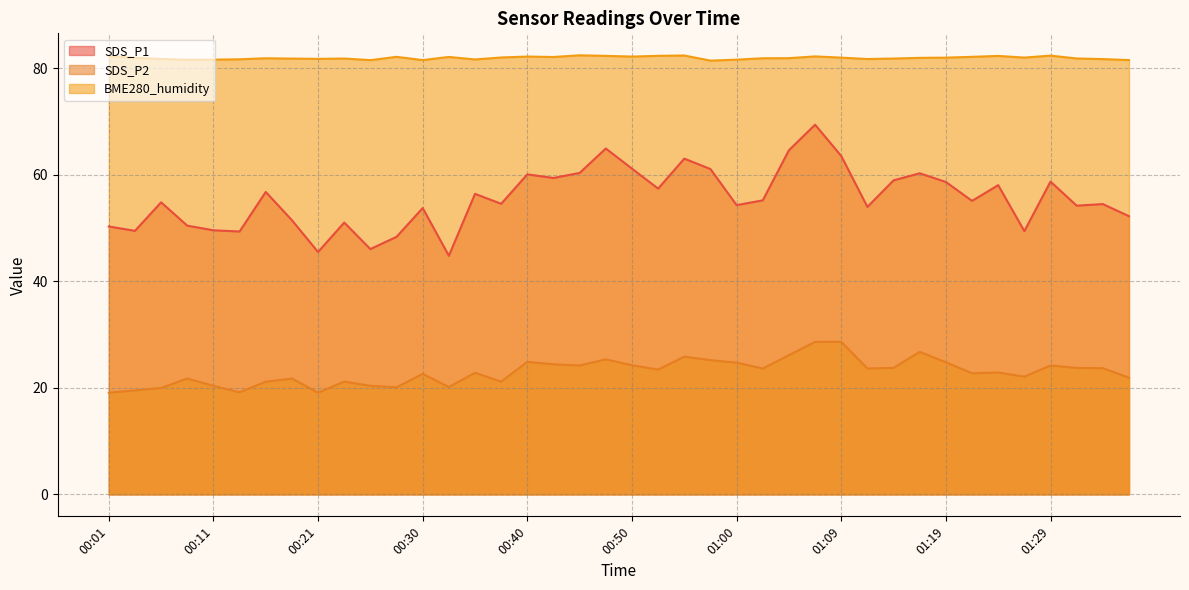

Reading right to left, transcribe all the data shown in this chart.

SDS_P1: 01:36=52.2	01:34=54.5	01:31=54.2	01:29=58.7	01:27=49.4	01:24=58.0	01:22=55.1	01:19=58.6	01:17=60.3	01:14=59.0	01:12=54.0	01:09=63.5	01:07=69.4	01:05=64.6	01:02=55.2	01:00=54.3	00:57=61.1	00:55=63.0	00:52=57.4	00:50=61.1	00:47=64.9	00:45=60.4	00:43=59.4	00:40=60.1	00:38=54.5	00:35=56.4	00:33=44.8	00:30=53.8	00:28=48.4	00:26=46.0	00:23=51.0	00:21=45.5	00:18=51.5	00:16=56.8	00:13=49.4	00:11=49.6	00:08=50.5	00:06=54.8	00:04=49.5	00:01=50.3
SDS_P2: 01:36=21.9	01:34=23.7	01:31=23.7	01:29=24.2	01:27=22.1	01:24=22.9	01:22=22.7	01:19=24.8	01:17=26.8	01:14=23.8	01:12=23.6	01:09=28.6	01:07=28.6	01:05=26.1	01:02=23.6	01:00=24.7	00:57=25.2	00:55=25.9	00:52=23.4	00:50=24.2	00:47=25.4	00:45=24.2	00:43=24.4	00:40=24.9	00:38=21.2	00:35=22.8	00:33=20.1	00:30=22.6	00:28=20.1	00:26=20.4	00:23=21.2	00:21=19.1	00:18=21.8	00:16=21.1	00:13=19.2	00:11=20.4	00:08=21.8	00:06=20.0	00:04=19.5	00:01=19.1
BME280_humidity: 01:36=81.5	01:34=81.7	01:31=81.8	01:29=82.4	01:27=82.0	01:24=82.3	01:22=82.1	01:19=82.0	01:17=82.0	01:14=81.8	01:12=81.7	01:09=82.0	01:07=82.2	01:05=81.9	01:02=81.9	01:00=81.6	00:57=81.4	00:55=82.4	00:52=82.3	00:50=82.2	00:47=82.3	00:45=82.4	00:43=82.1	00:40=82.2	00:38=82.0	00:35=81.7	00:33=82.1	00:30=81.5	00:28=82.1	00:26=81.5	00:23=81.8	00:21=81.8	00:18=81.8	00:16=81.9	00:13=81.7	00:11=81.6	00:08=81.6	00:06=81.7	00:04=82.0	00:01=82.3